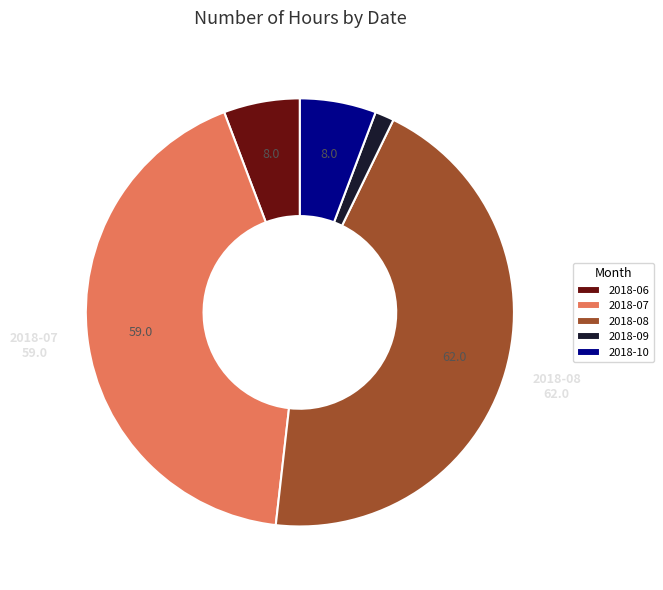

Does any single category account for the majority?

No